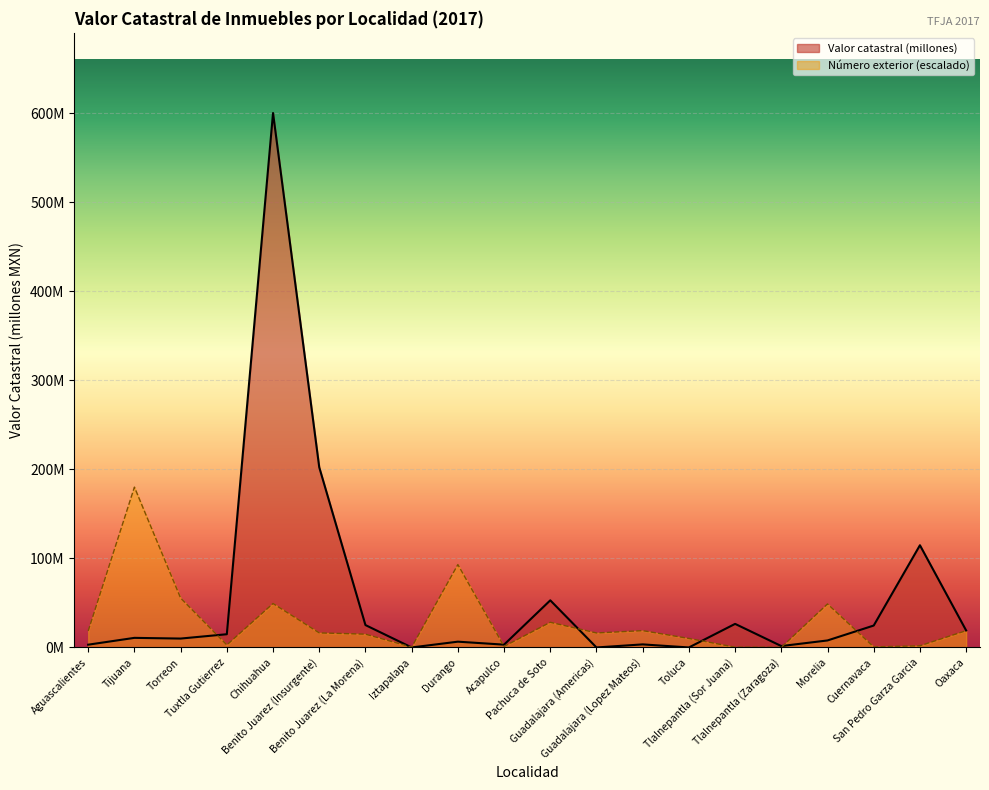

How many points are higher than both their immediate neighbors (excluding endpoints)?

7